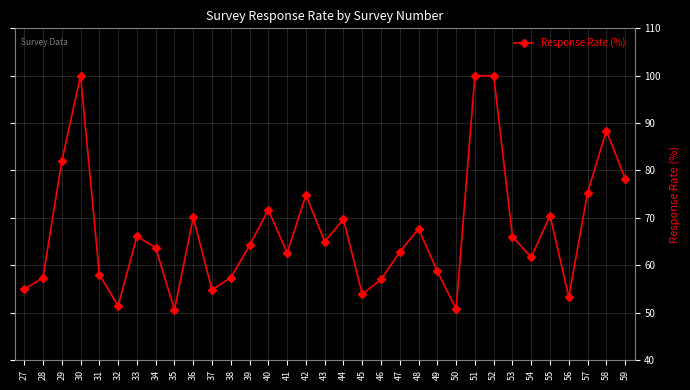

What is the smallest value displayed?

50.6